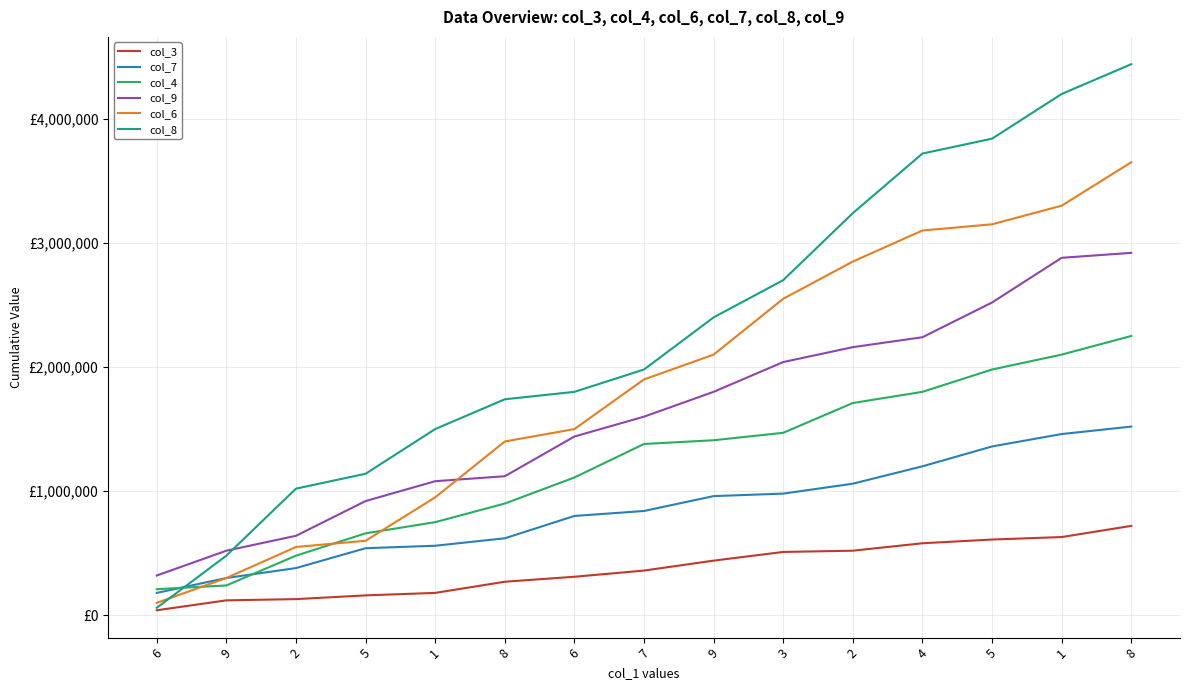

True or false: col_7 and col_3 cross at least once.

False